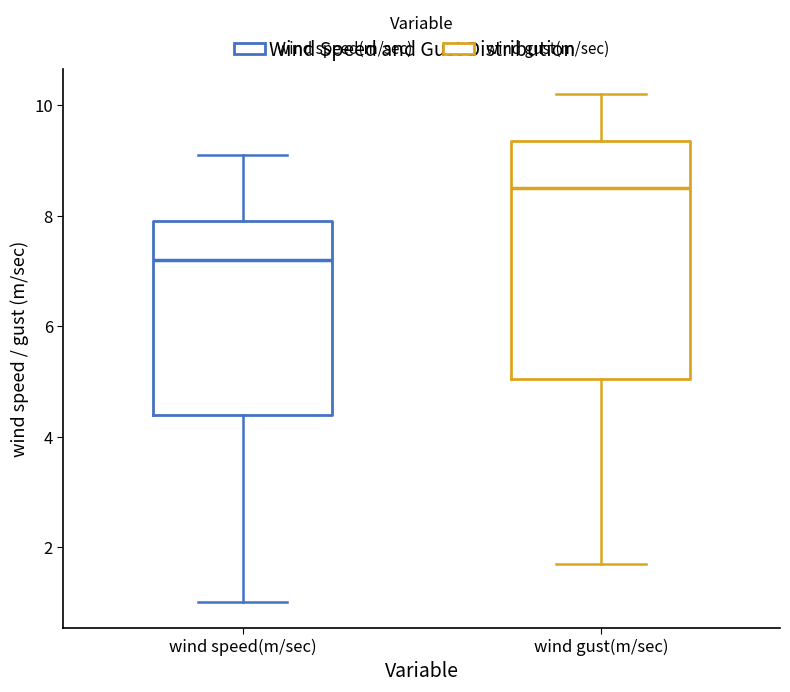

Where does the median line of the box for wind gust(m/sec) sit on the y-axis? The values are not printed on the chart, so give them approximately, as read against the axis.

8.6